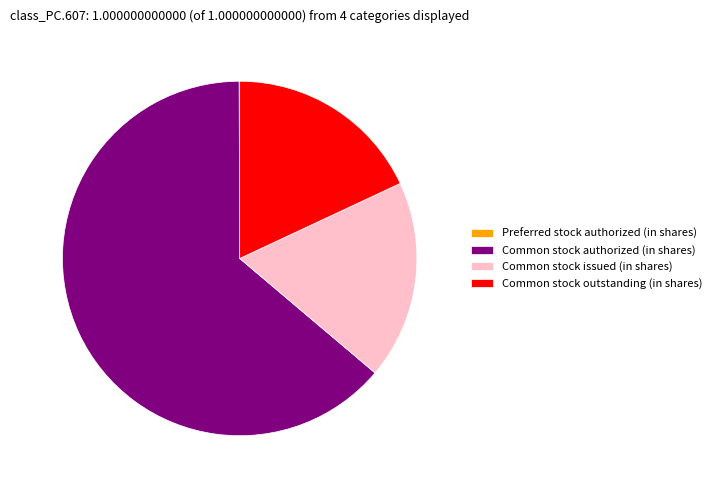

What is the largest slice in the pie chart?

Common stock authorized (in shares)